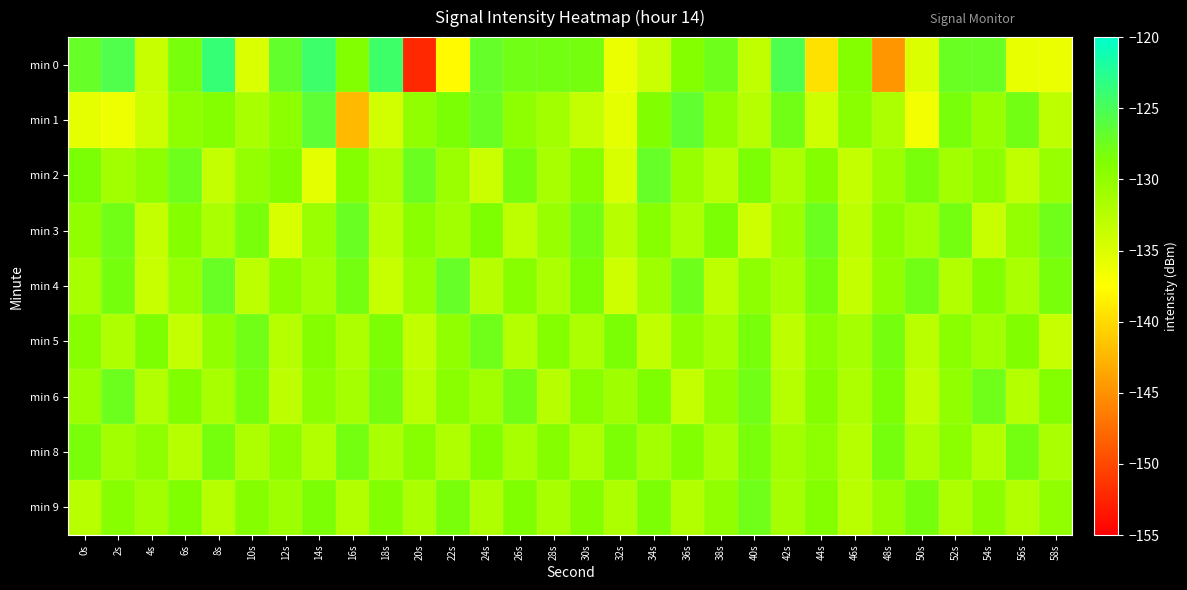

What is the total value across all series at 56s?

-1180.5